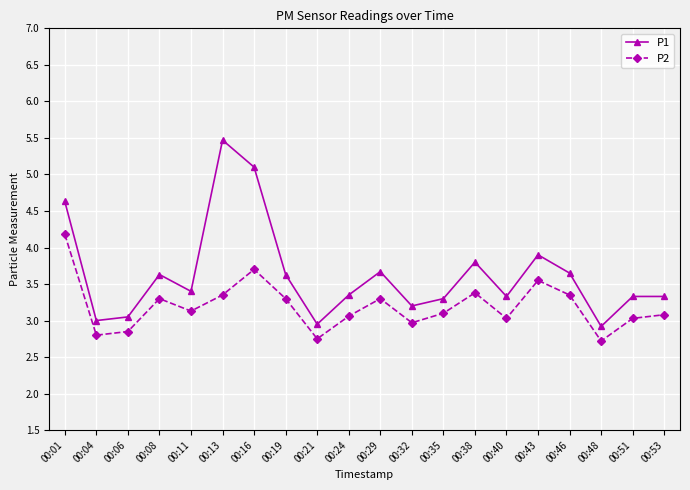

True or false: P1 and P2 intersect in this chart.

False